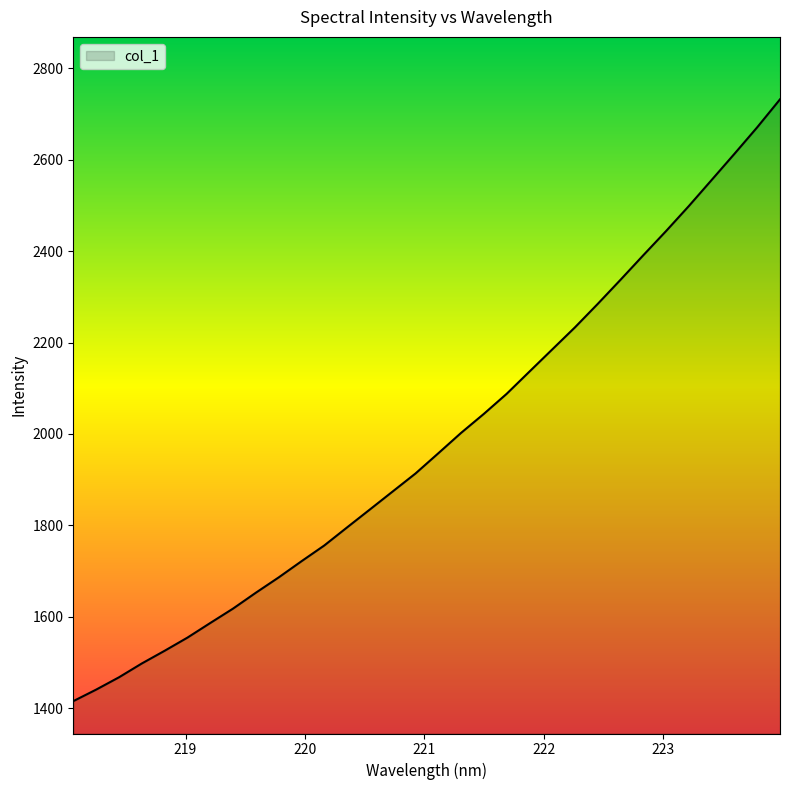

What is the difference between the second highest and second lowest values?

1230.2